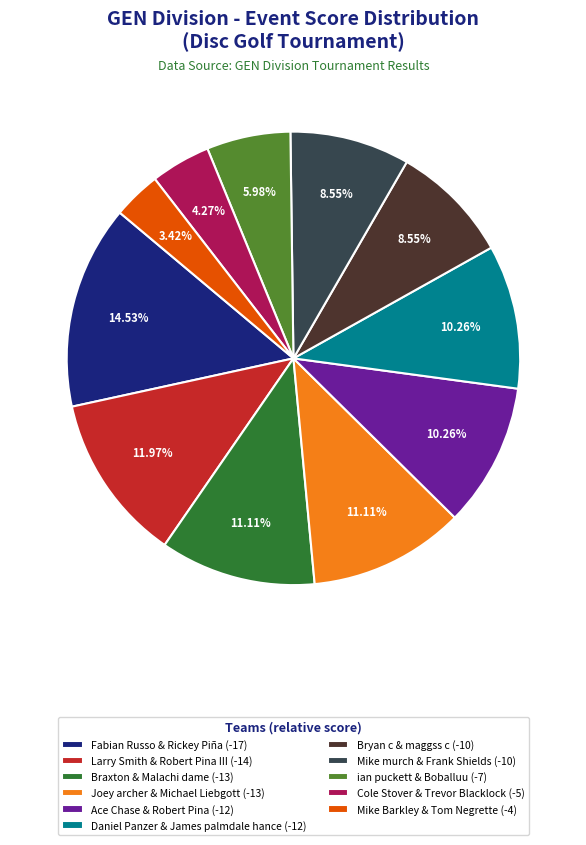

To the nearest percent, what portion does ian puckett & Boballuu (-7) represent?

6%